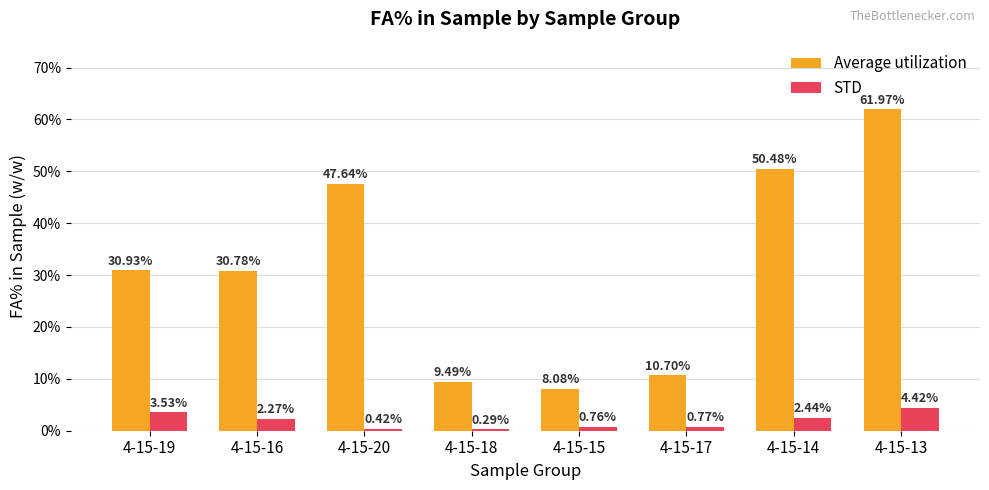

Count the number of data series in this chart.

2